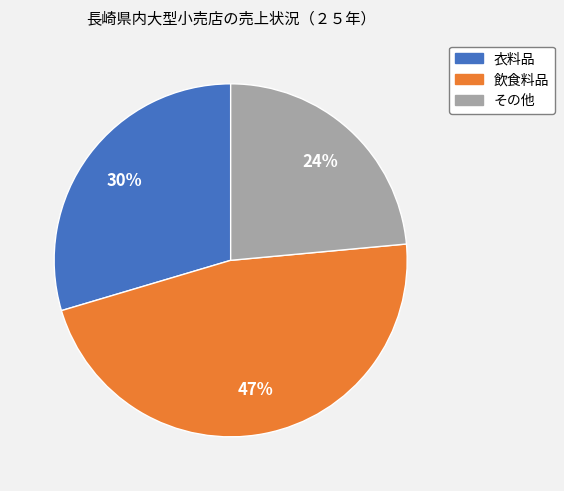

Is the sum of 飲食料品 and その他 greater than half?

Yes